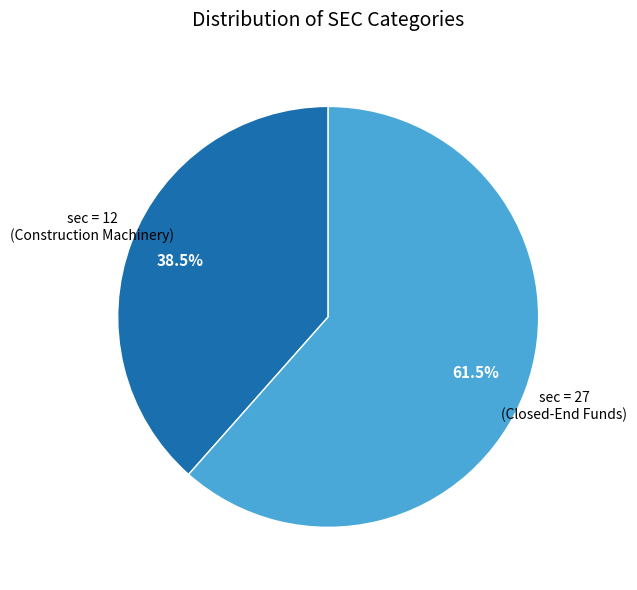

Rank the categories by value from highest to lowest.

sec = 27 (Closed-End Funds), sec = 12 (Construction Machinery)